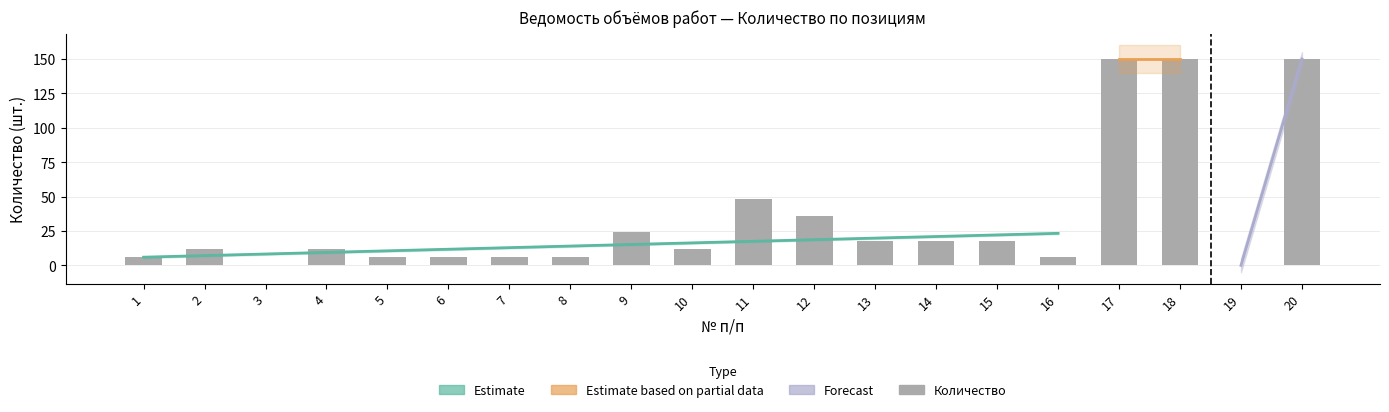

Reading left to right, extract all data points from this chart.

6	12	0	12	6	6	6	6	24	12	48	36	18	18	18	6	150	150	0	150